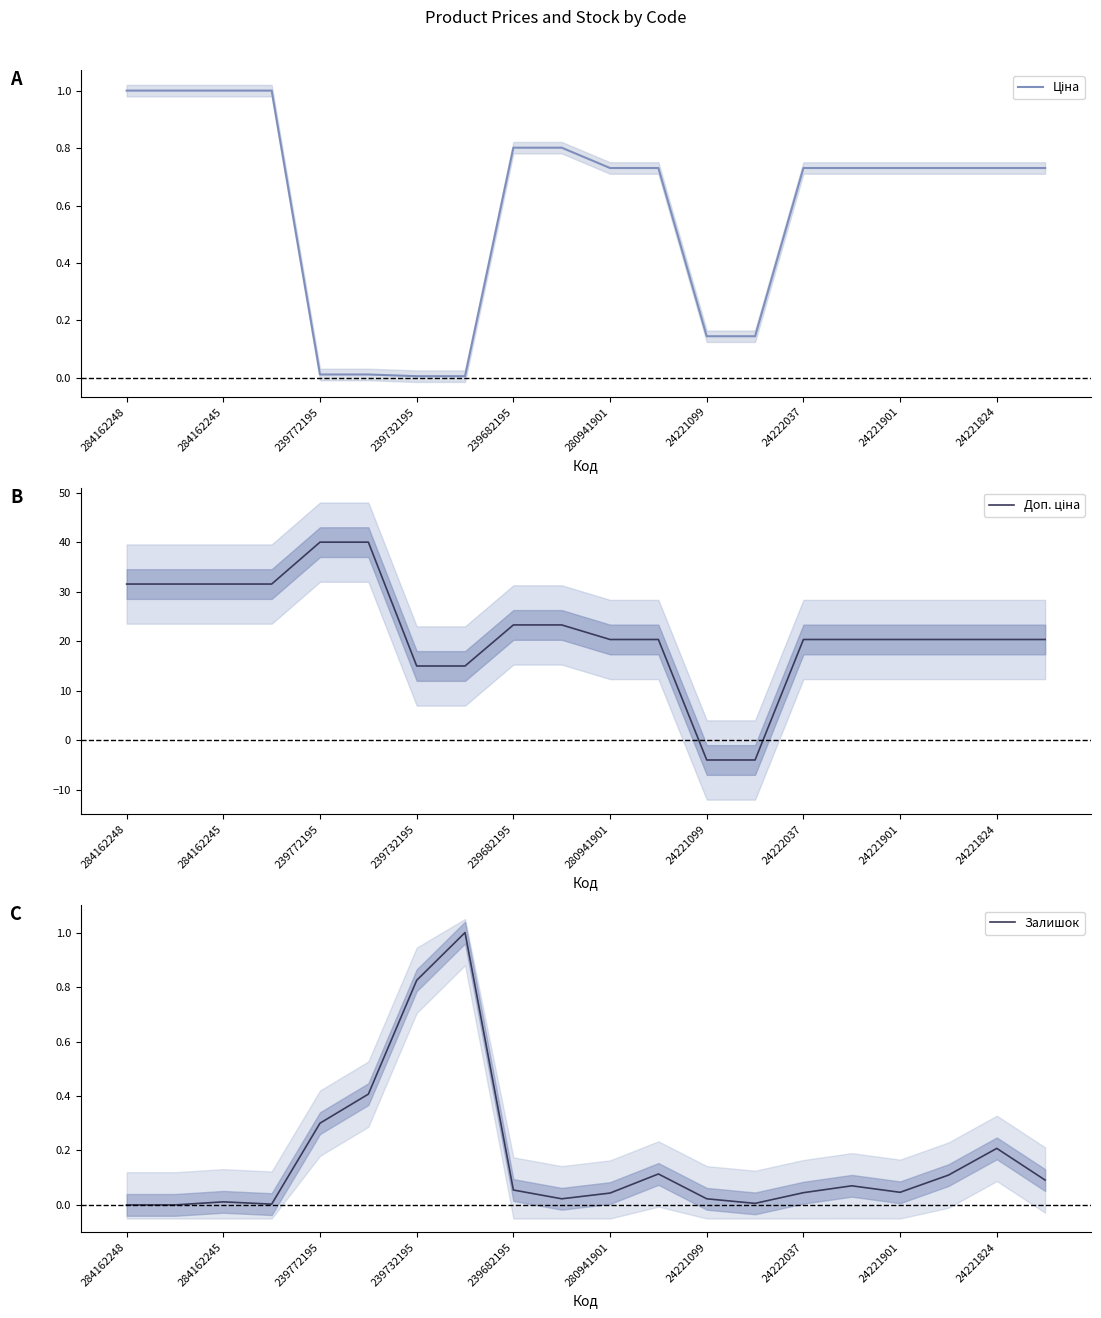

Rank the series by their maximum value, from lowest to highest.

Ціна, Залишок, Доп. ціна